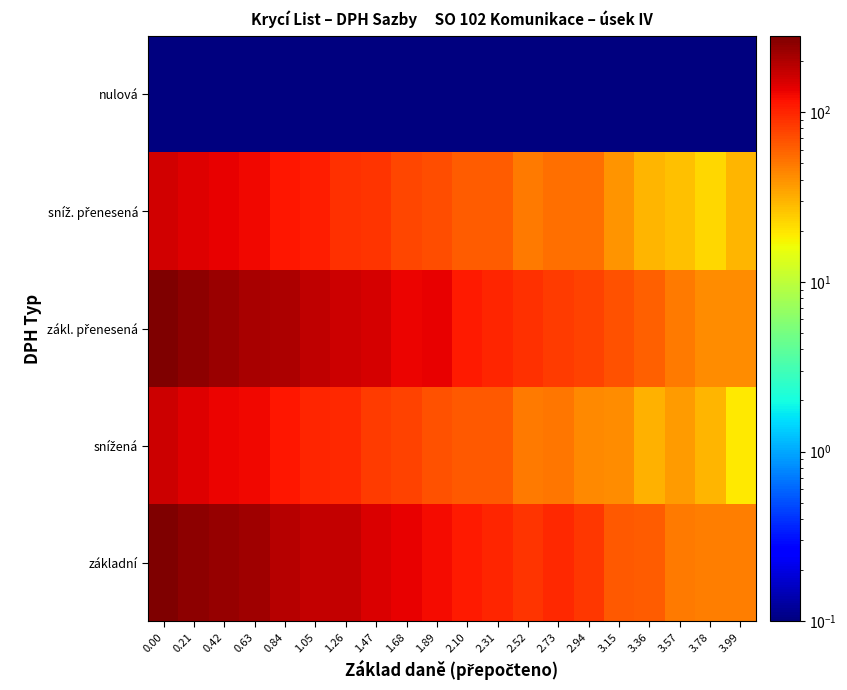

List the series in order of their peak value, lowest first.

nulová, sníž. přenesená, snížená, základní, zákl. přenesená